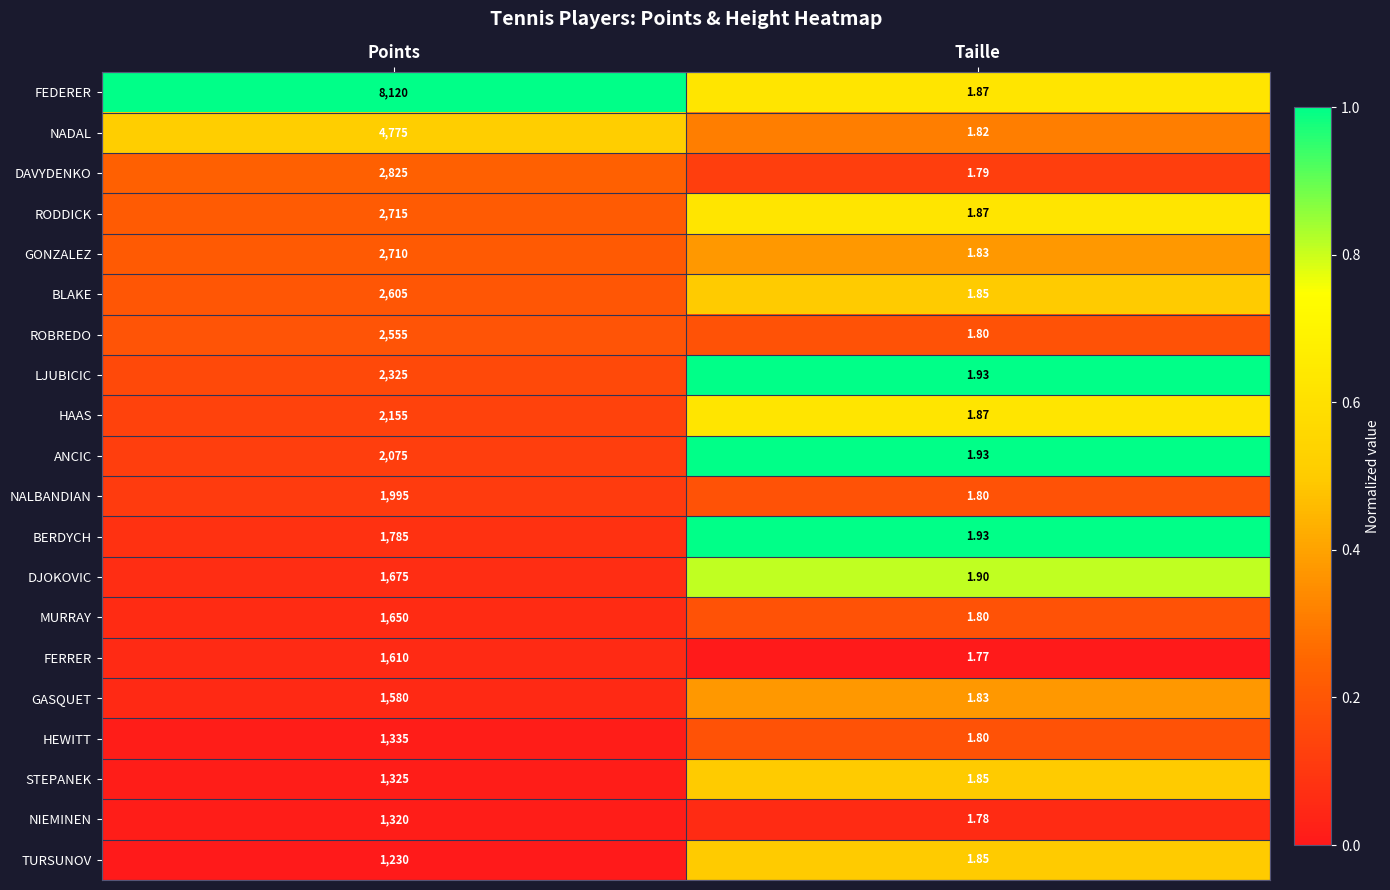

At which label does ANCIC reach its minimum?

Taille